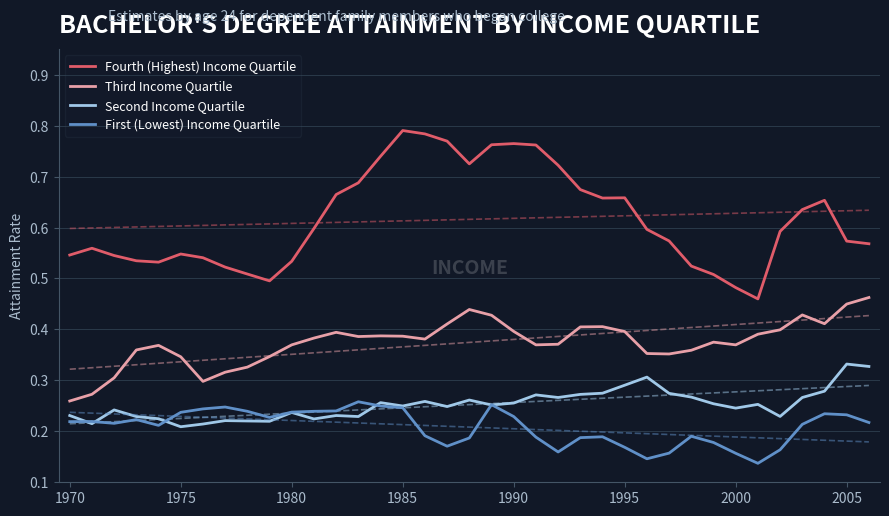

How many lines are shown in the chart?

4